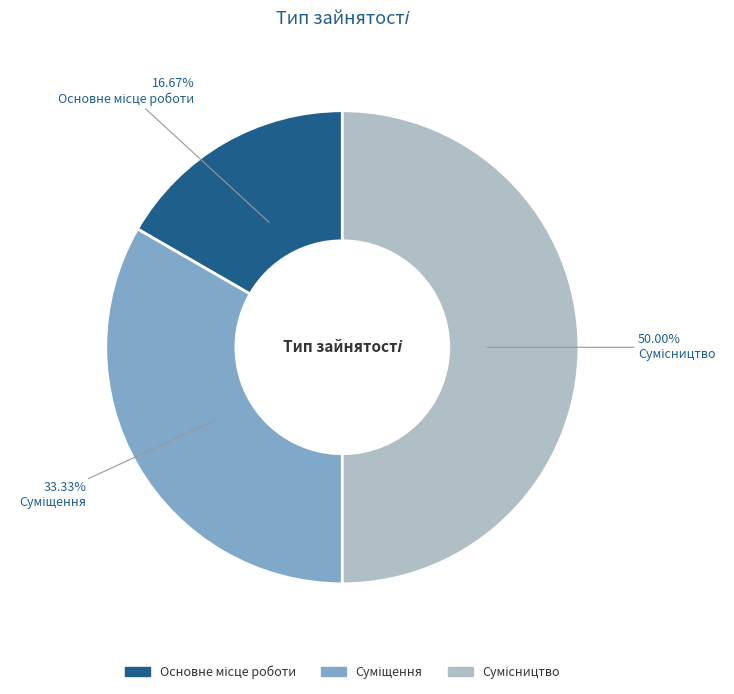

How many segments does this pie chart have?

3